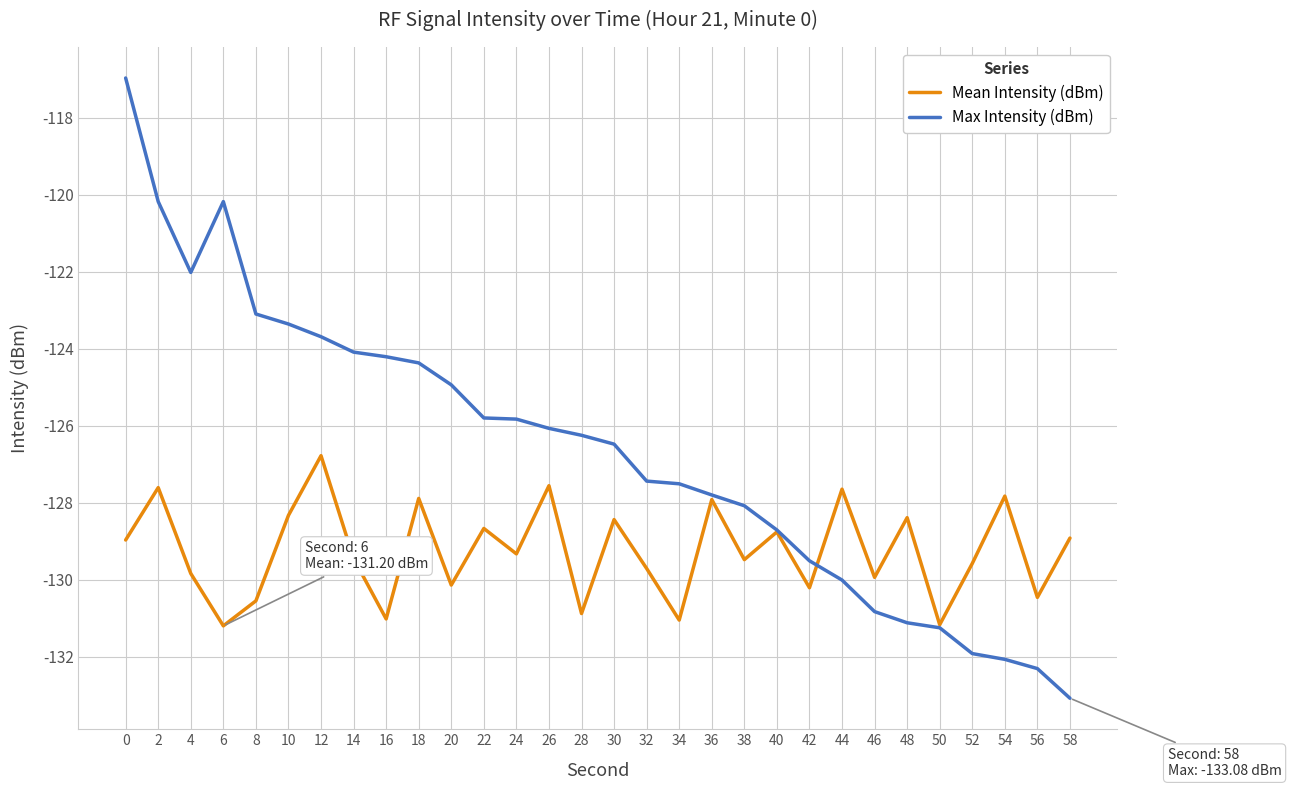

Does the chart have visible grid lines?

Yes